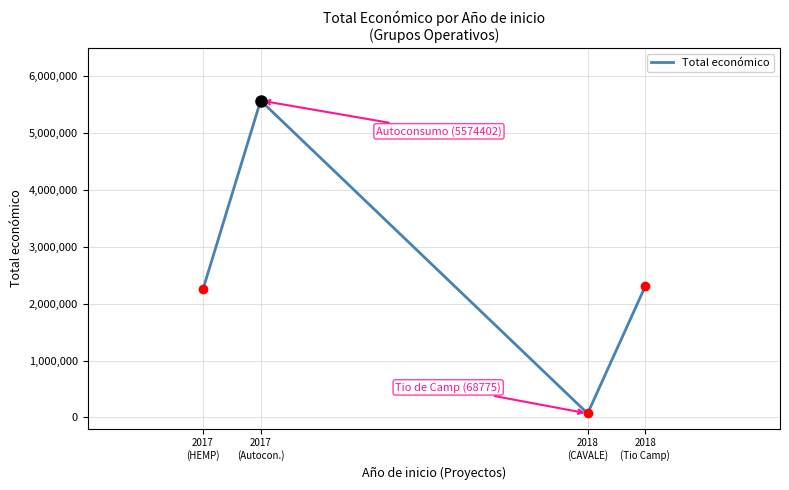

Reading right to left, what are all the values shown in this chart?

2018
(Tio Camp)=2310026	2018
(CAVALE)=68775	2017
(Autocon.)=5574402	2017
(HEMP)=2250674